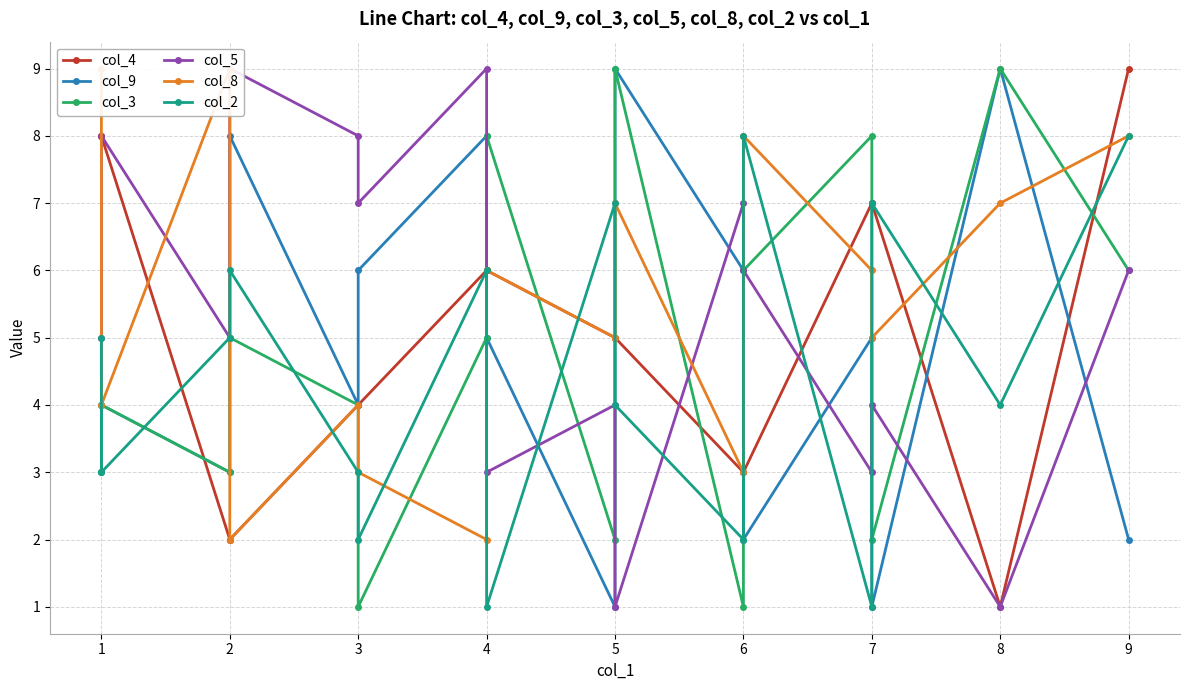

Count the col_5 values in the range 4 to 8.

10